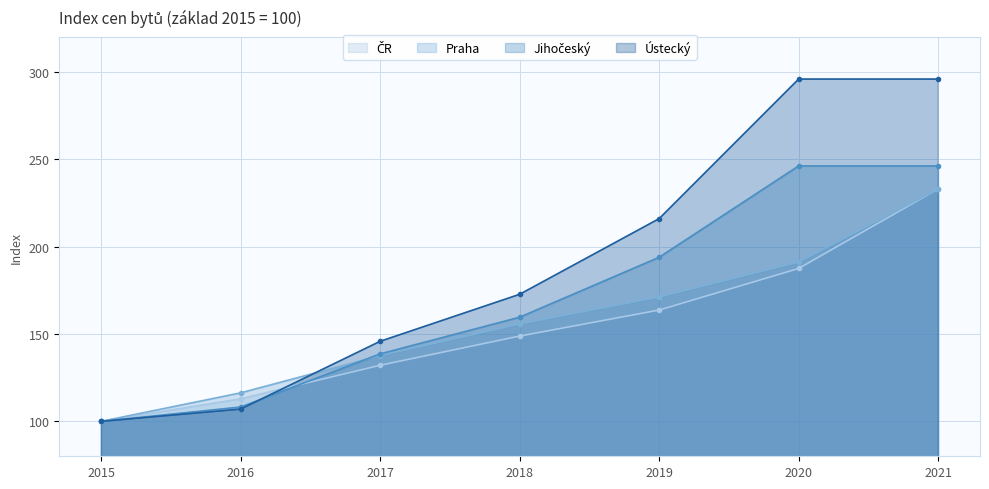

What is the value of the Jihočeský point at the 4th from the left?

159.6